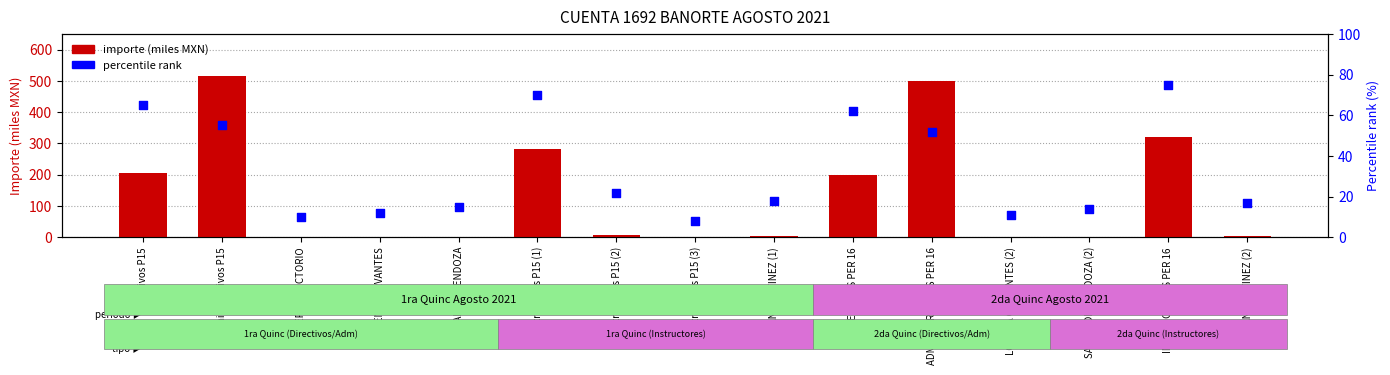

Is the value of percentile rank at ADMINISTRATIVOS PER 16 greater than the value of importe (miles MXN) at Directivos P15?

No